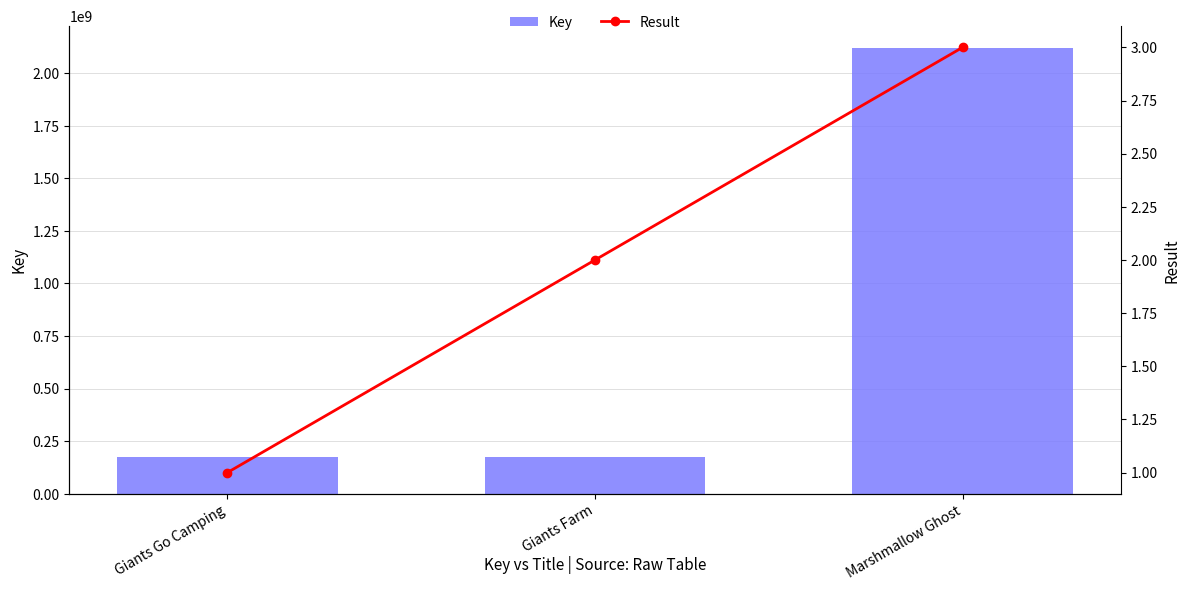

At Giants Go Camping, list the series in order from largest to smallest.

Key, Result